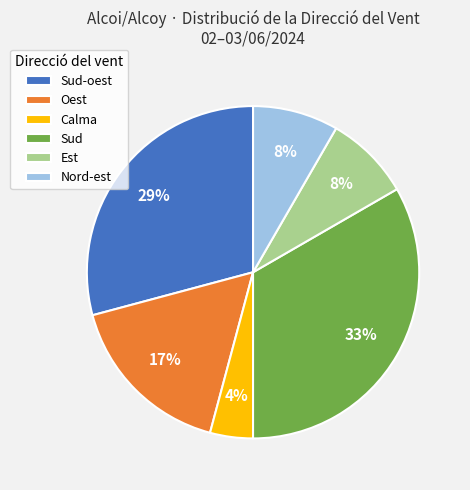

To the nearest percent, what portion does Nord-est represent?

8%